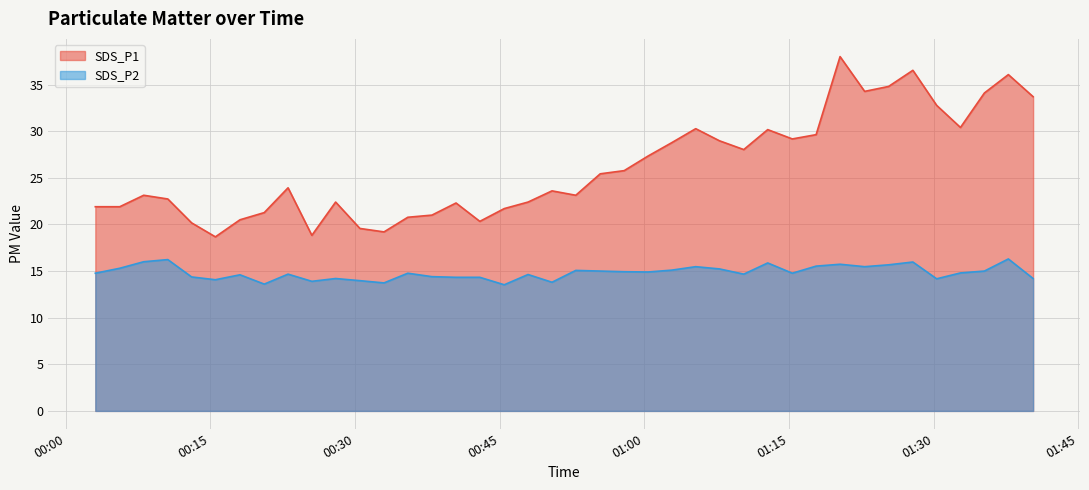

True or false: SDS_P1 and SDS_P2 intersect in this chart.

False